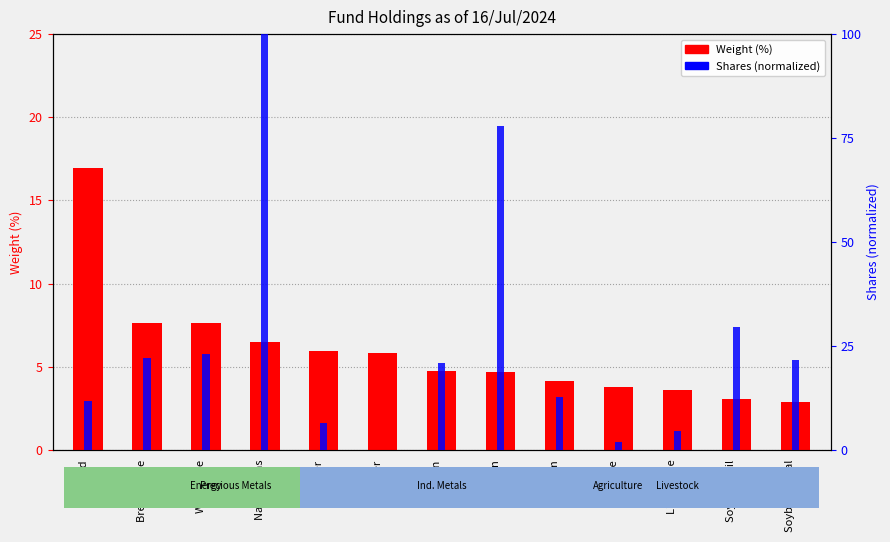

Which series changed the most between Brent Crude and Live Cattle?

Shares (normalized)